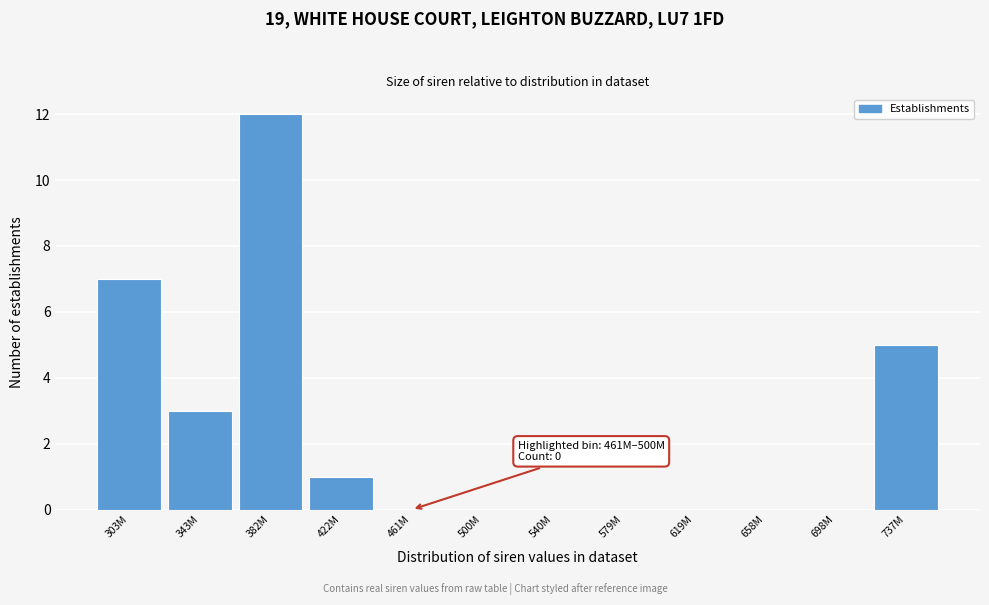

Reading left to right, transcribe all the data shown in this chart.

303M=7	343M=3	382M=12	422M=1	461M=0	500M=0	540M=0	579M=0	619M=0	658M=0	698M=0	737M=5